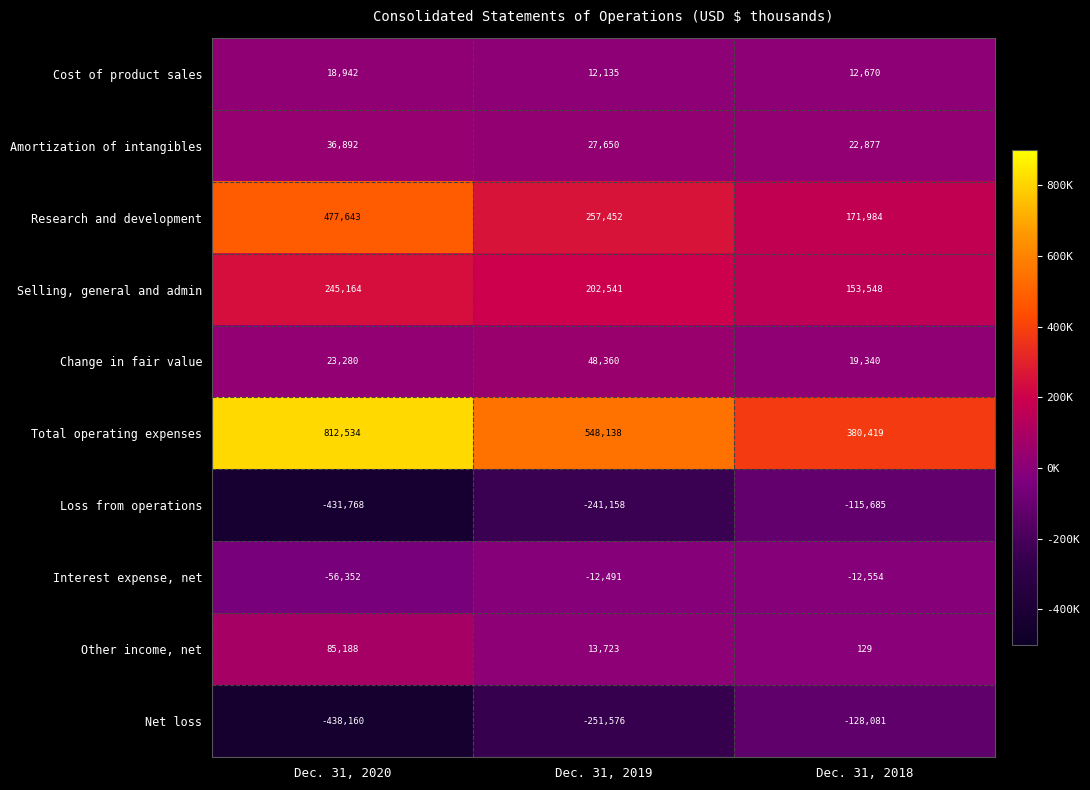

Where is Other income, net nearest to the value 42658?

Dec. 31, 2019